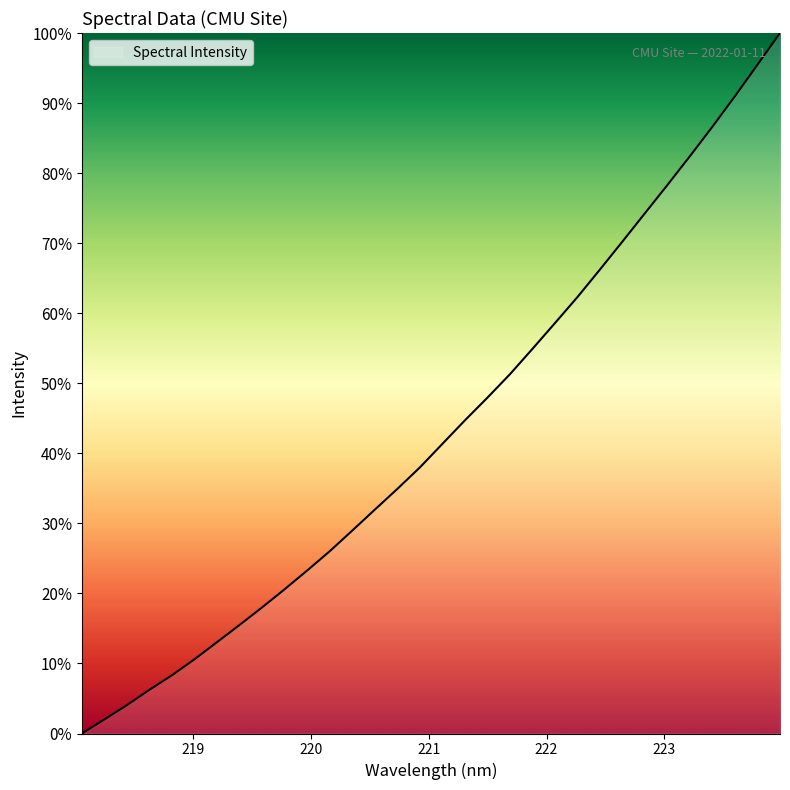

What is the greatest value displayed?

100.0